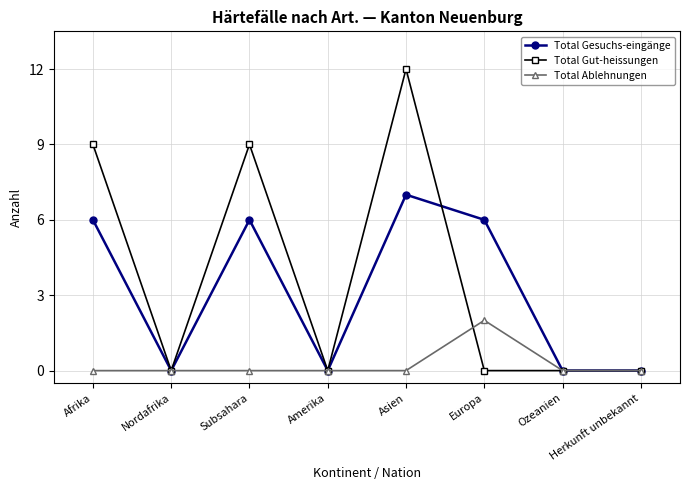

The value of Total Gesuchs-eingänge at Afrika is 10. True or false?

False